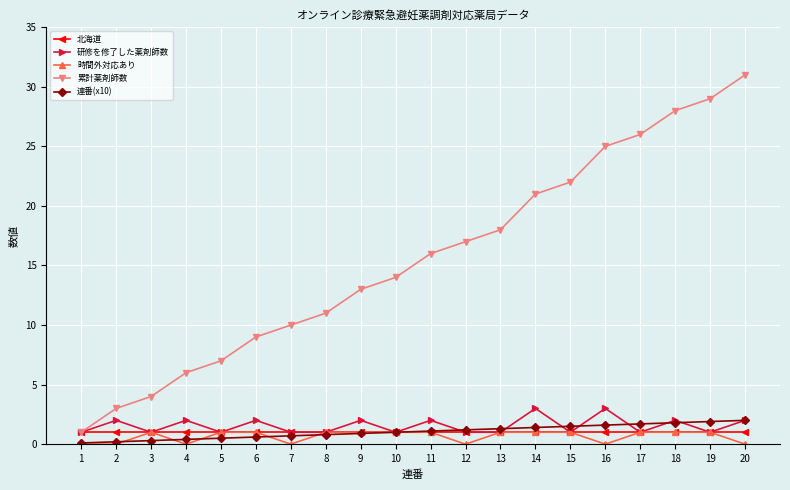

True or false: 累計薬剤師数 has more than 2 points higher than both neighbors.

False